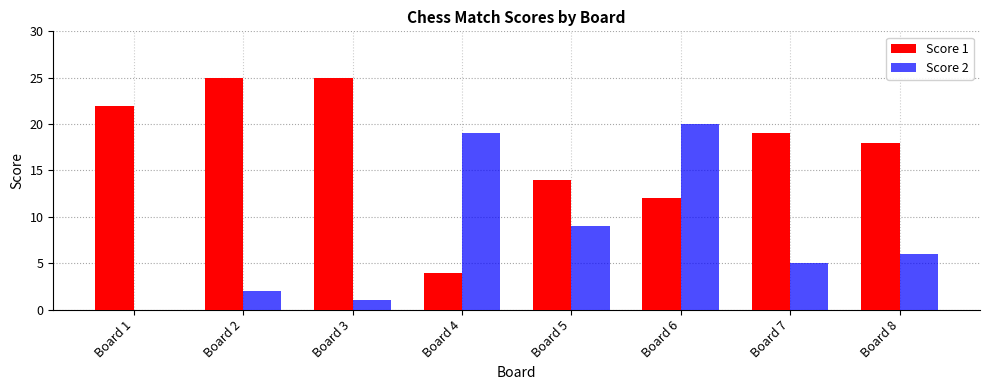

At which category is the sum across all series the highest?

Board 6